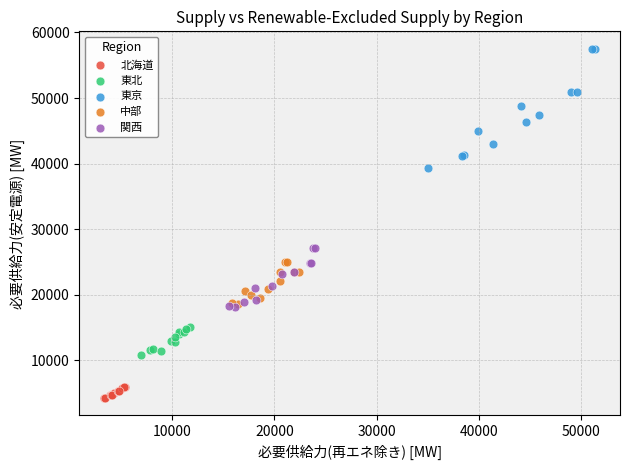

Which series has the widest spread of Y values?

東京